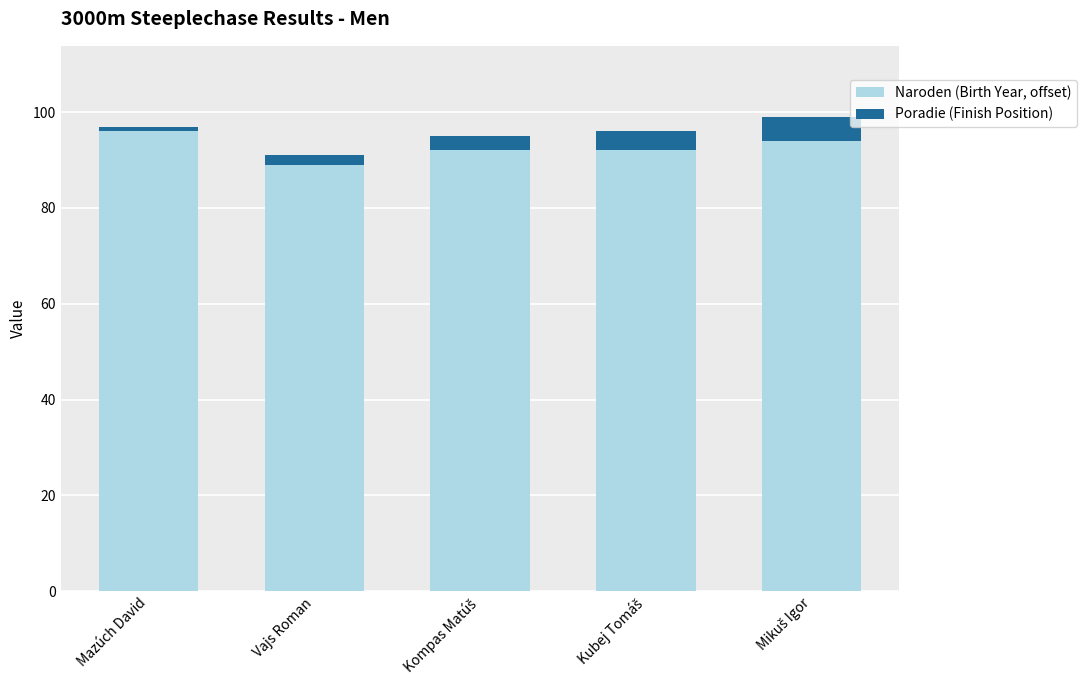

What is the sum of all Naroden (Birth Year, offset) values?

463